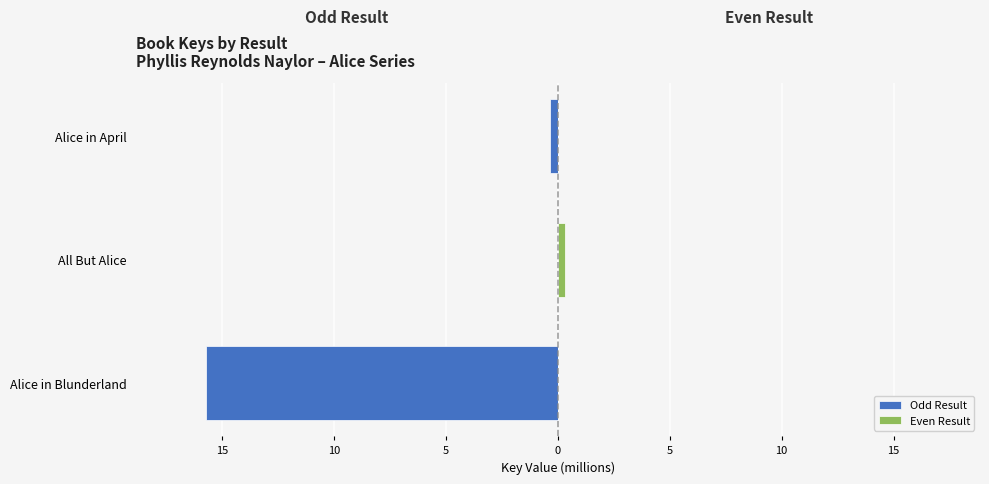

How many groups of bars are there?

3